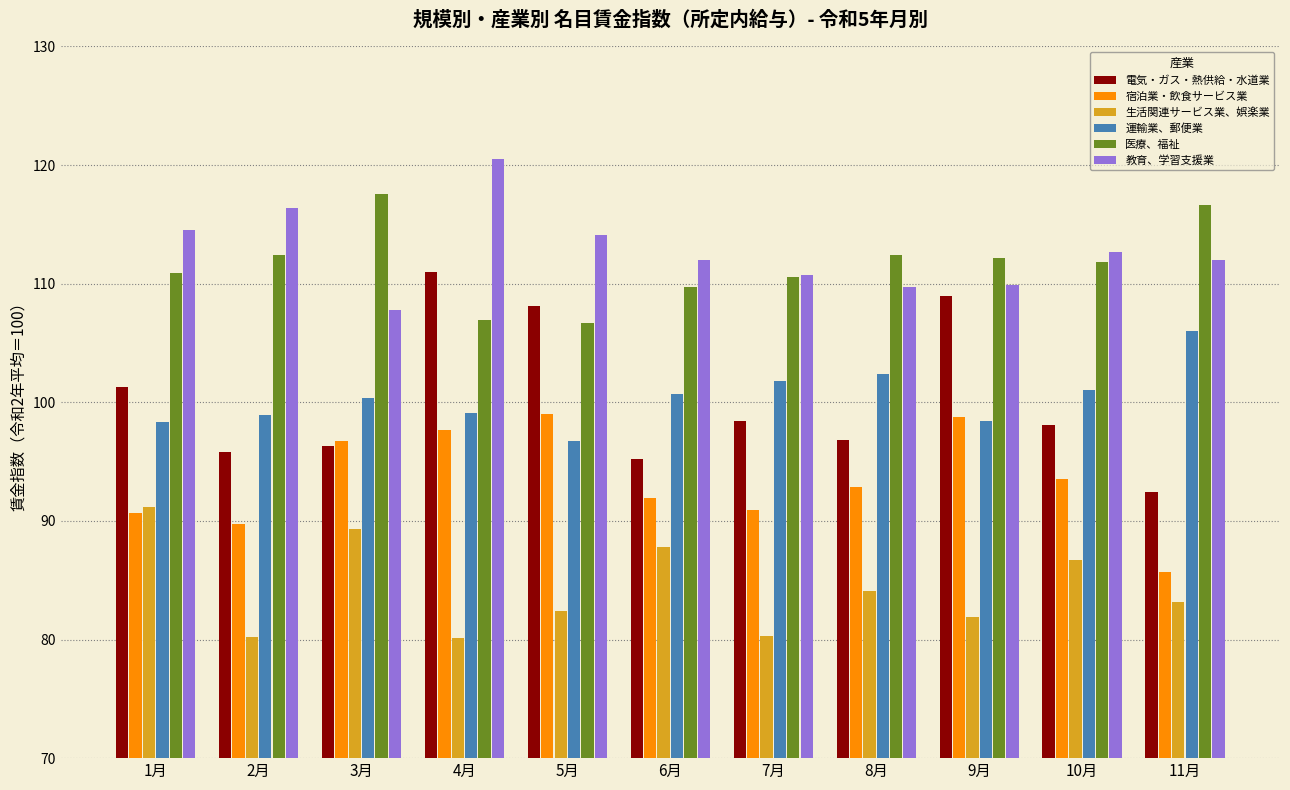

How many groups of bars are there?

11